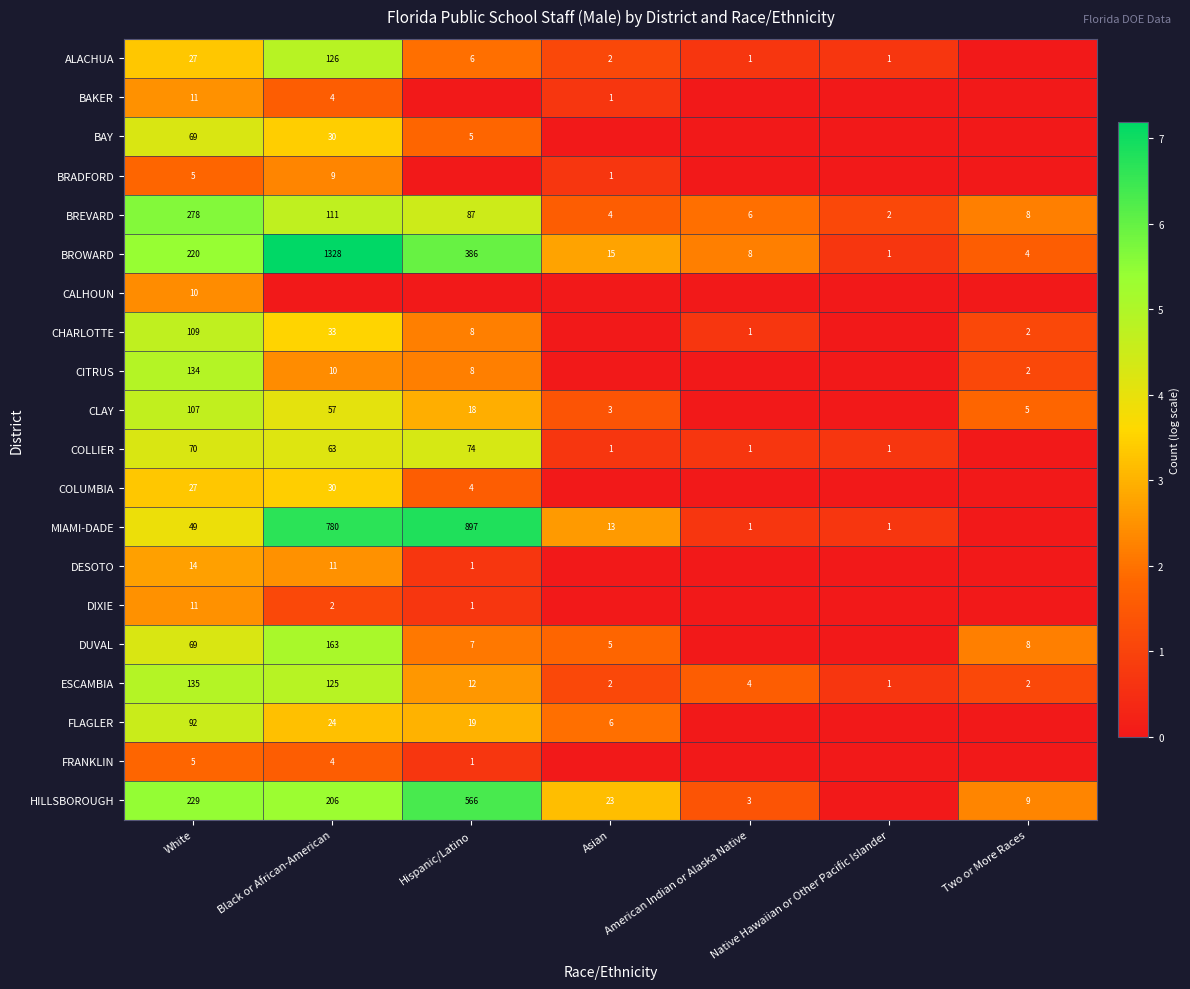

Is it true that ESCAMBIA equals 212 at Black or African-American?

False